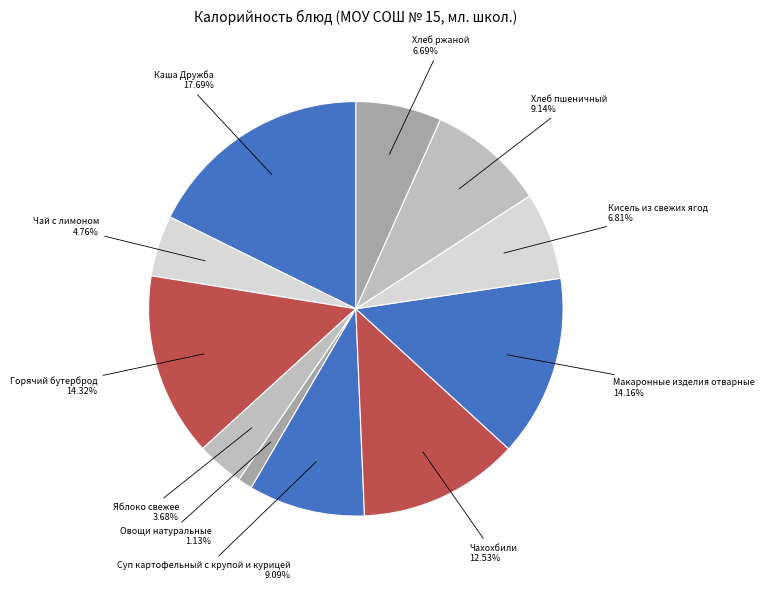

How many slices are in this pie chart?

11